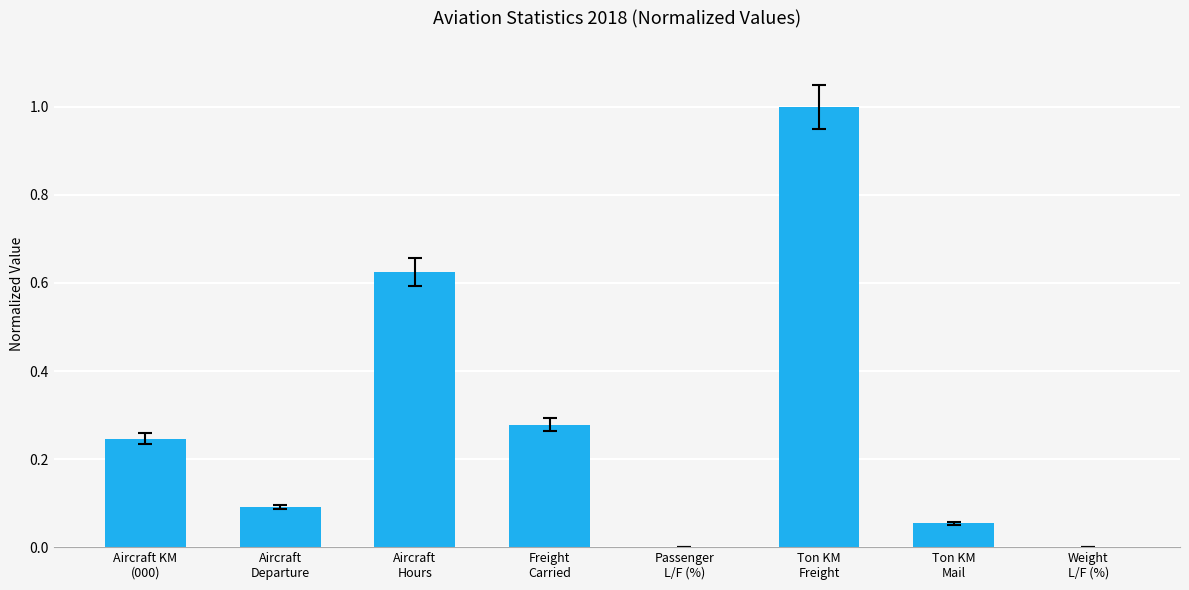

What is the greatest value displayed?

1.0